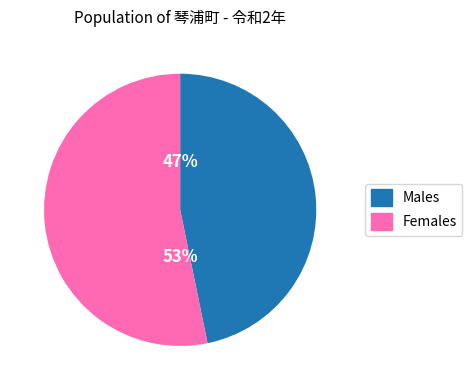

To the nearest percent, what is the difference between the largest and smallest slice percentages?

6%